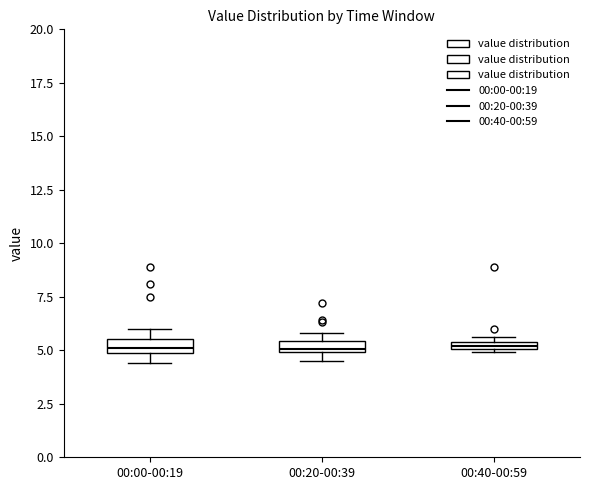

Where is the lower edge of the box for 00:00-00:19 on the y-axis? The values are not printed on the chart, so give them approximately, as read against the axis.

5.0